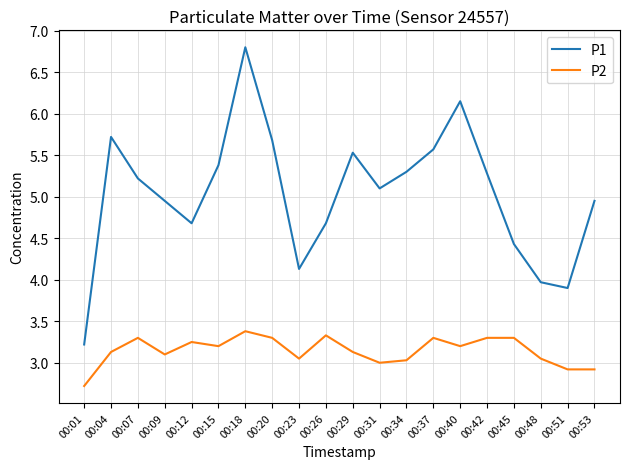

Is the value of P1 at 00:40 greater than the value of P2 at 00:31?

Yes